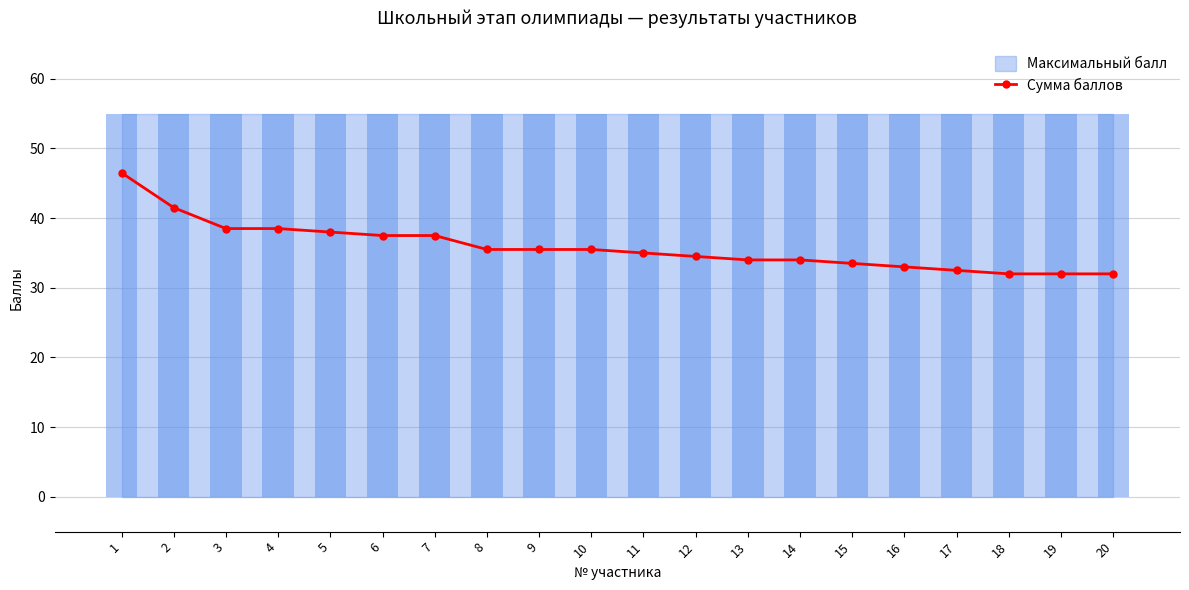

What is the sum of all values?

717.0